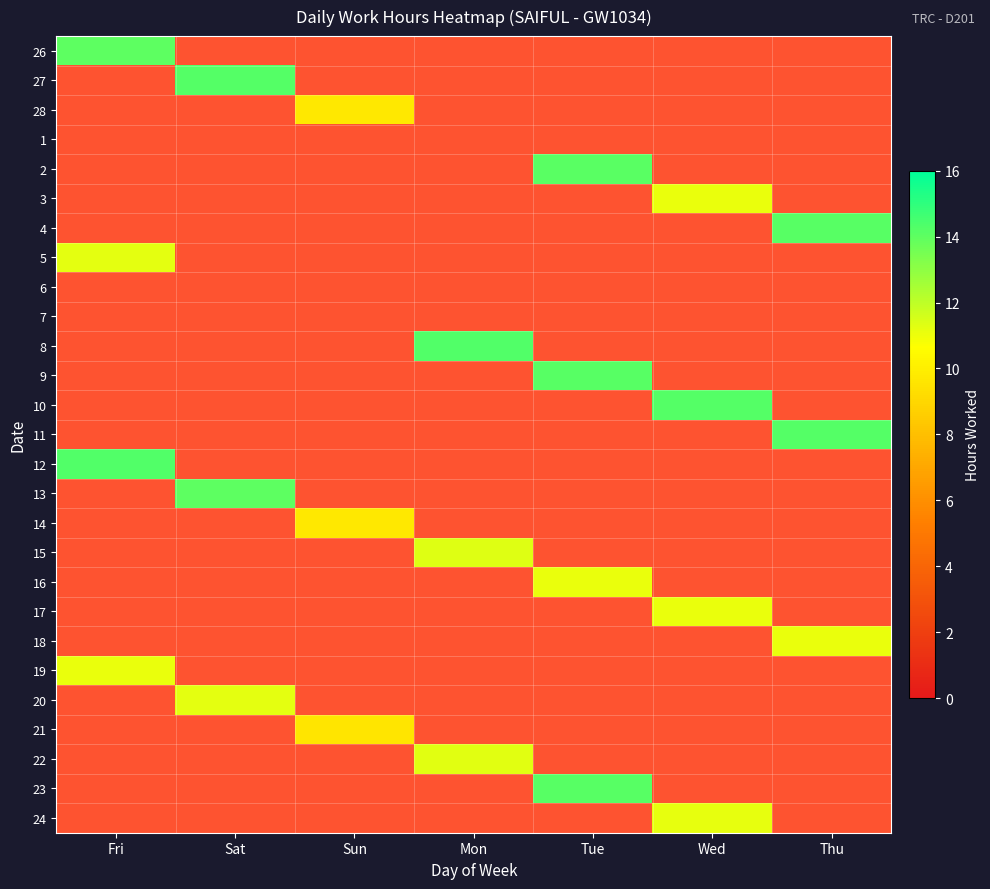

Which category has the highest value across all series?

Fri